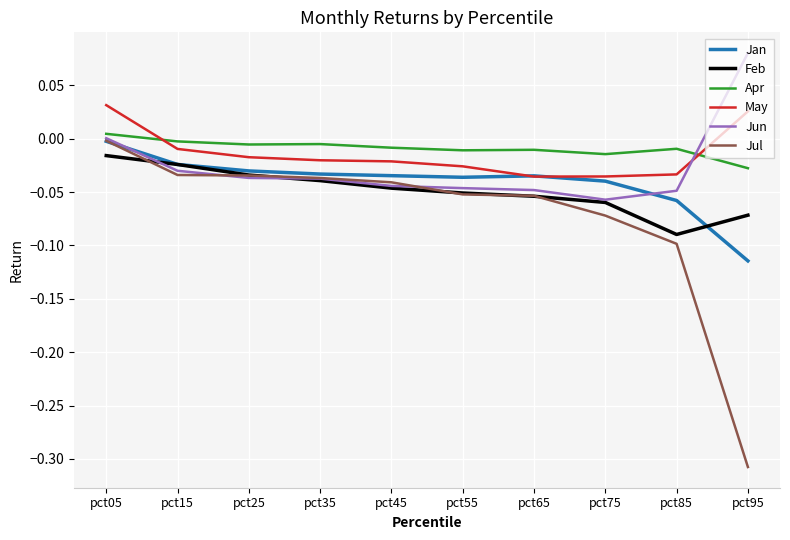

The value of May at pct25 is -0.0. True or false?

True